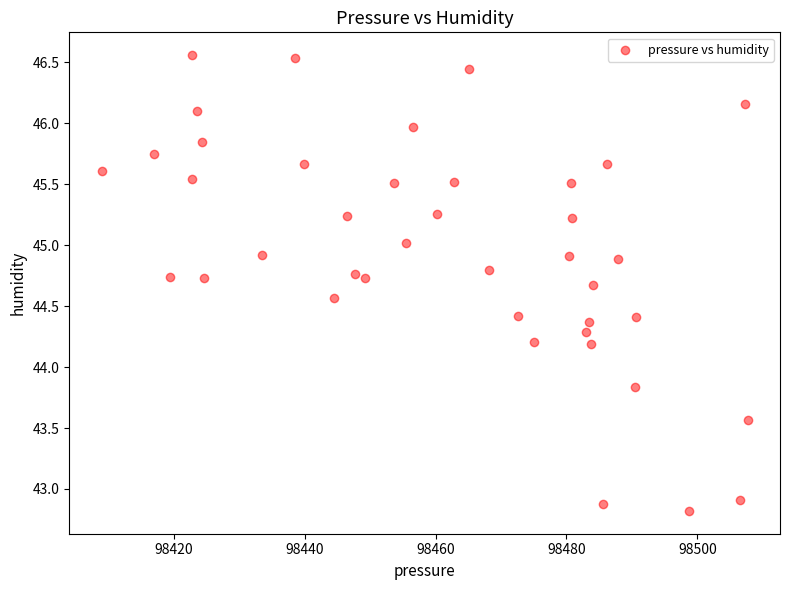

What is the range of Y values (max minus min)?

3.7